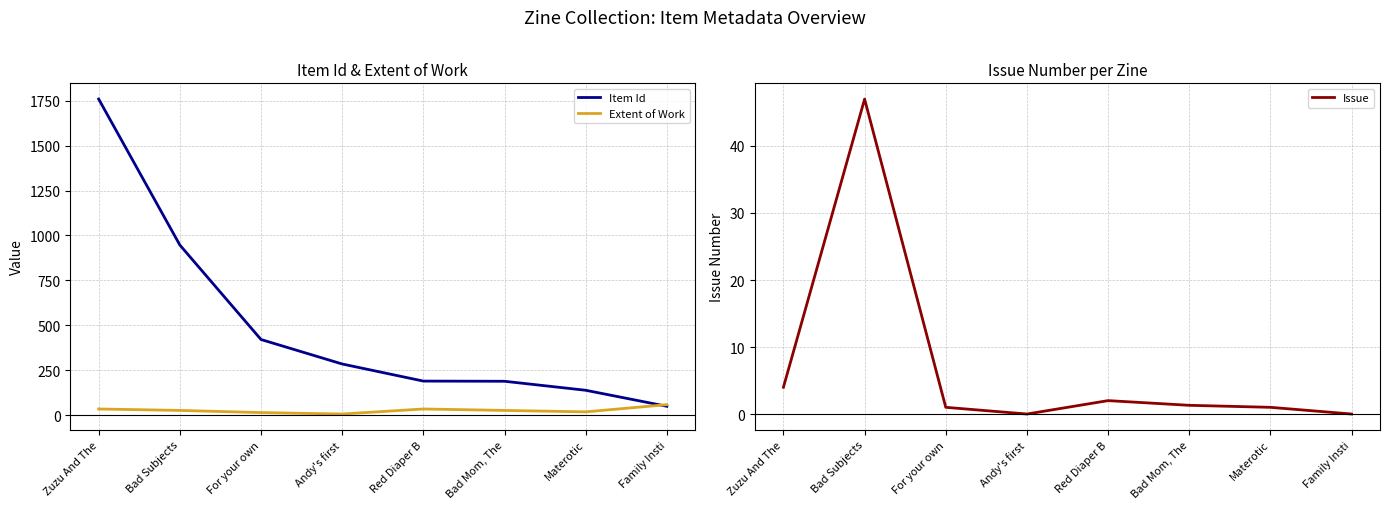

What is the value of the Extent of Work point at the 7th from the left?

20.0